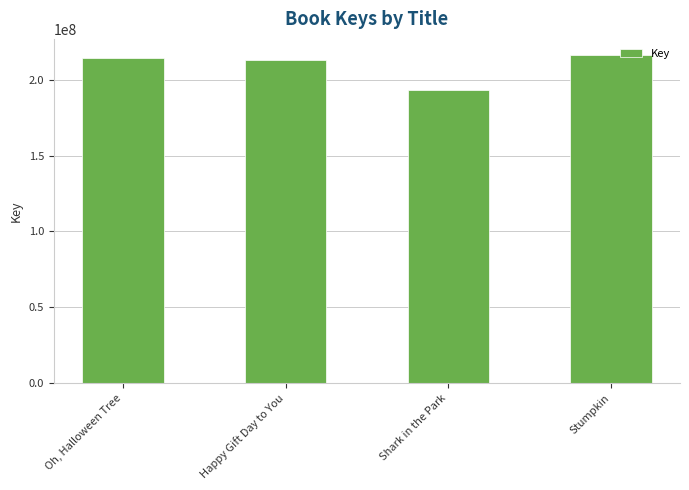

What is the difference between the values at Shark in the Park and Stumpkin?

22651749